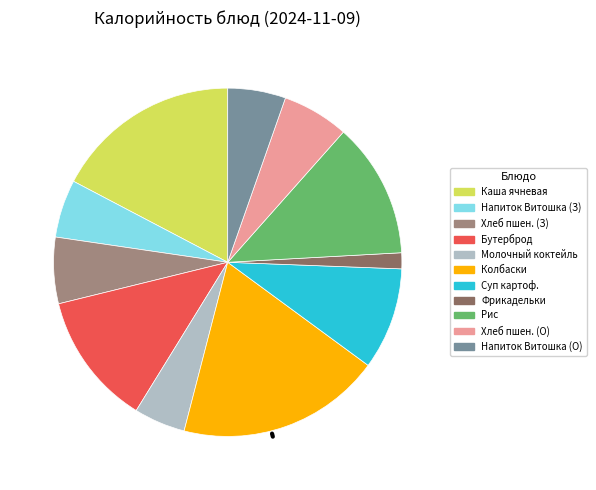

Is it true that Напиток Витошка (О) is 5% of the pie?

True